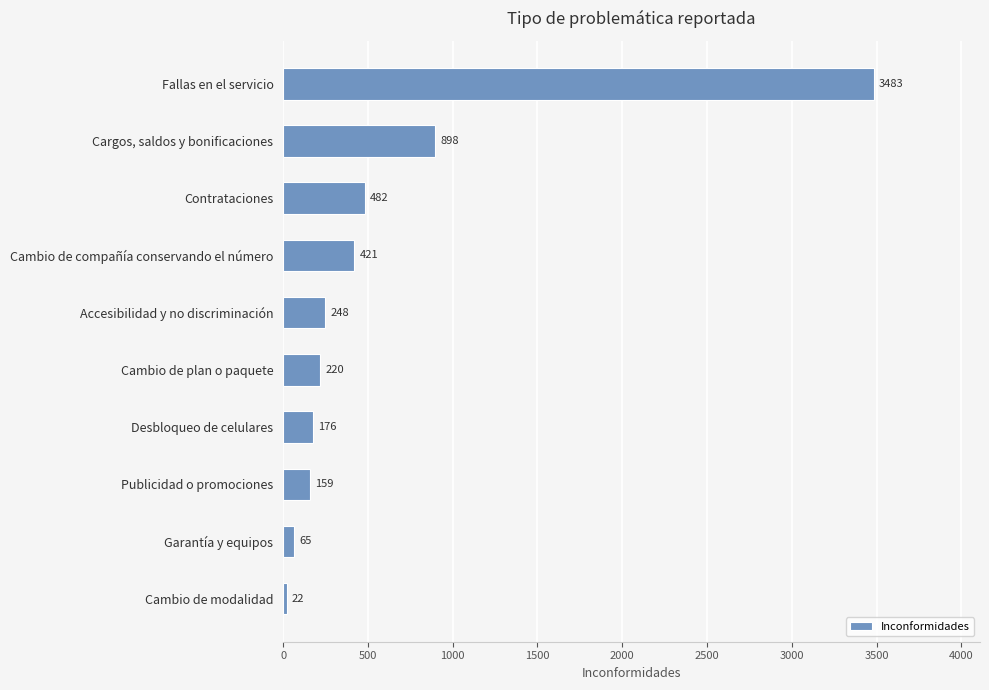

What is the smallest value displayed?

22